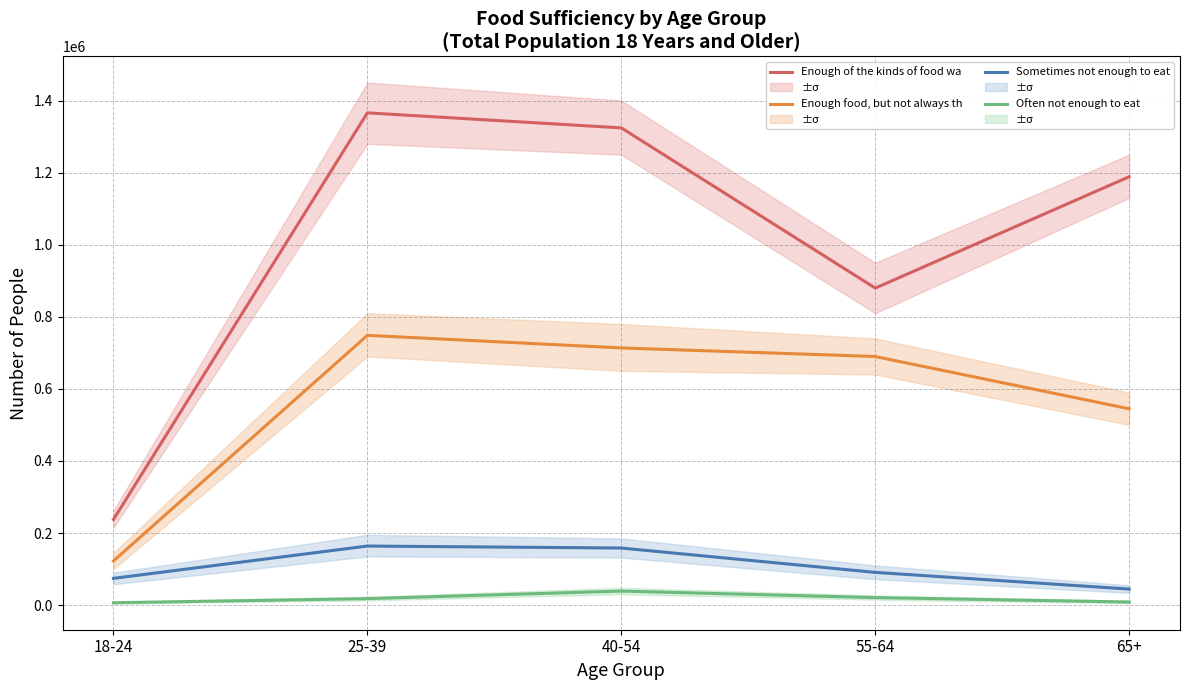

How many data points in Sometimes not enough to eat are less than 90778?

2